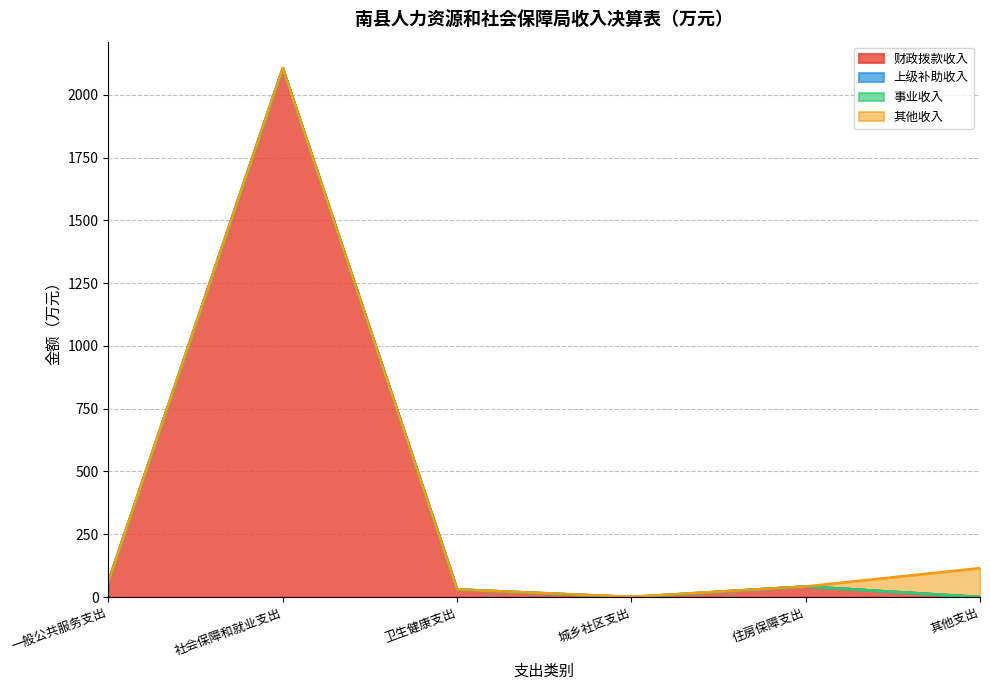

What is the label of the 3rd point from the right?

城乡社区支出